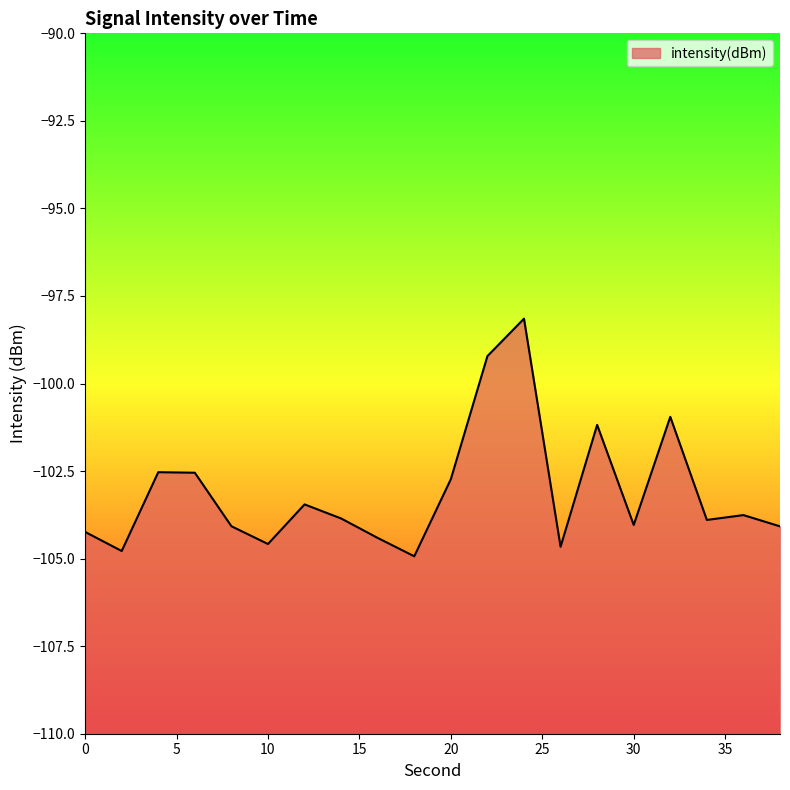

What is the change in value from 14 to 26?

-0.8